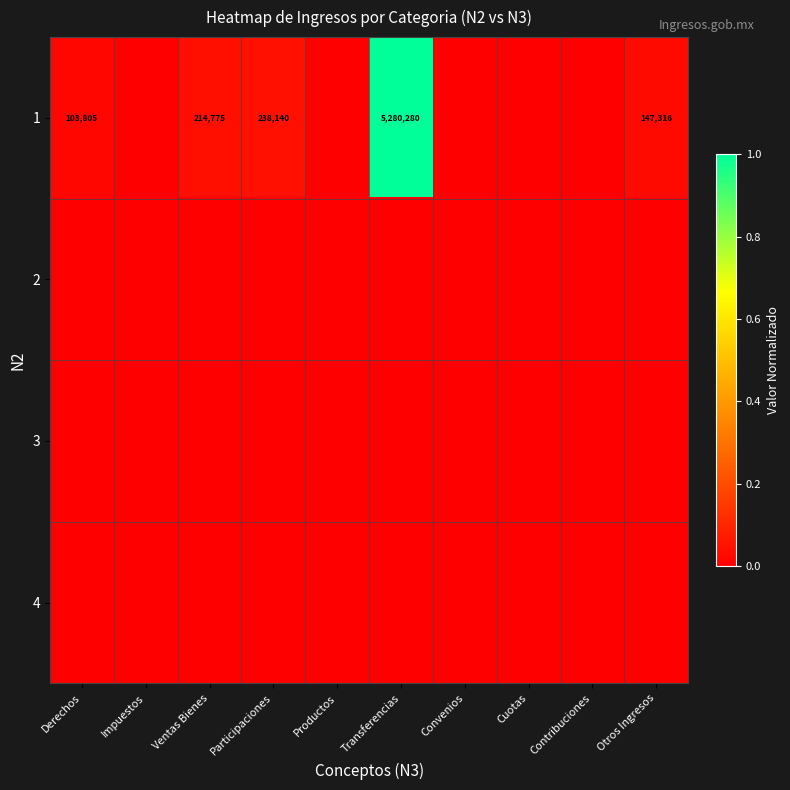

List the labels in order of 1 value, largest first.

Transferencias, Participaciones, Ventas Bienes, Otros Ingresos, Derechos, Impuestos, Productos, Convenios, Cuotas, Contribuciones